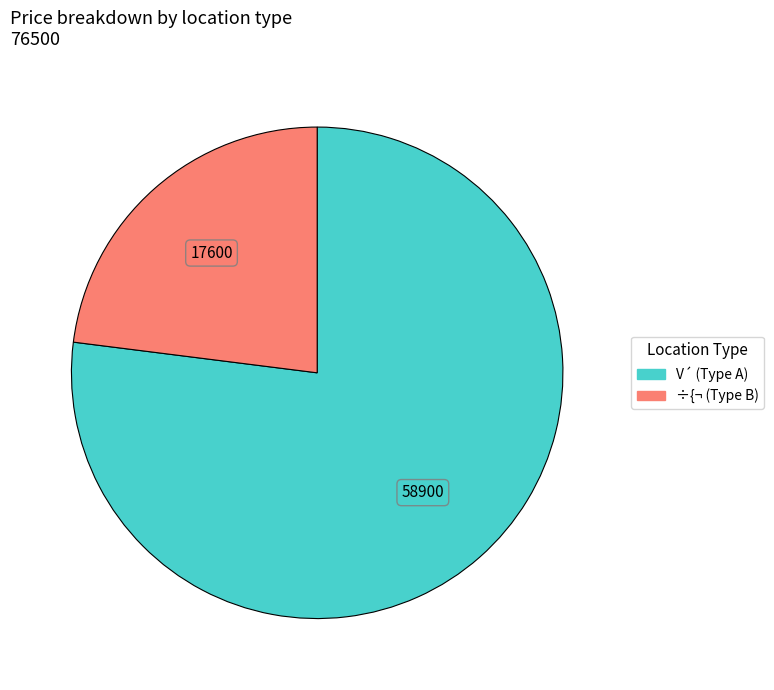

Is there a majority slice in this chart?

Yes